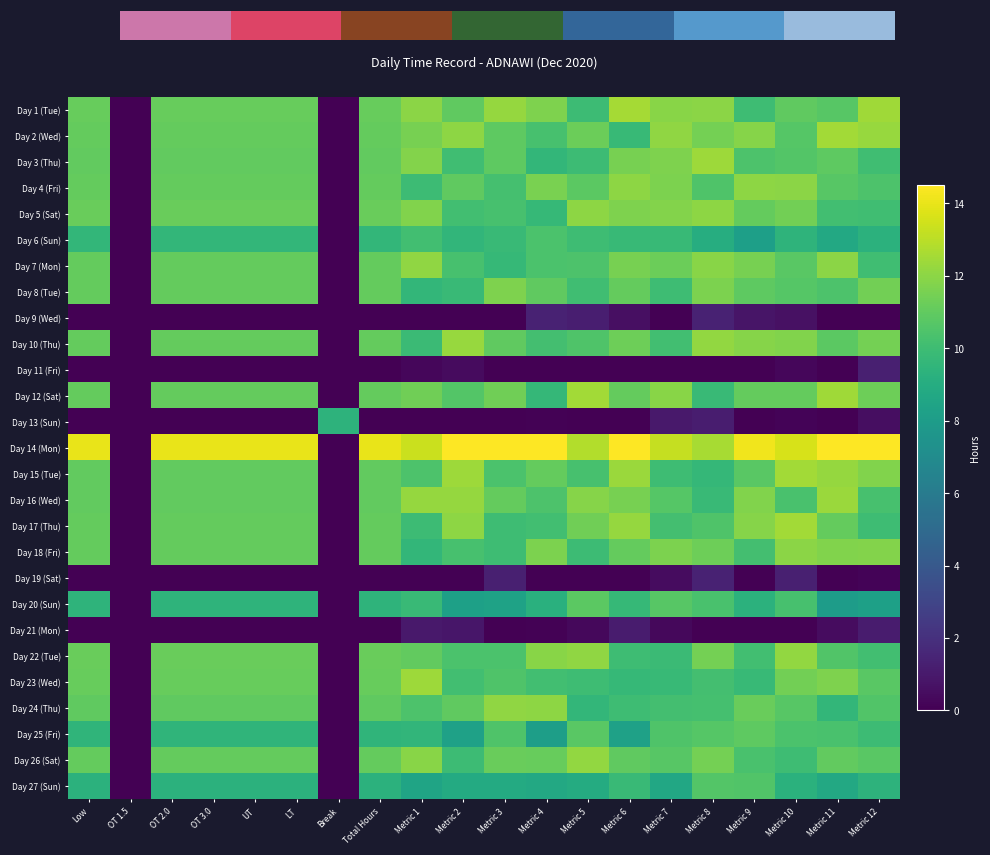

Which series has the widest spread of values?

Day 14 (Mon)